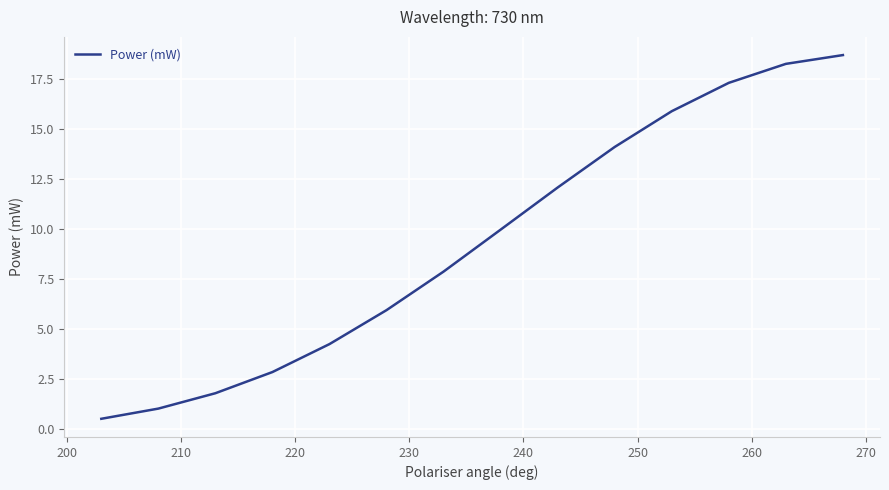

What is the smallest value displayed?

0.5